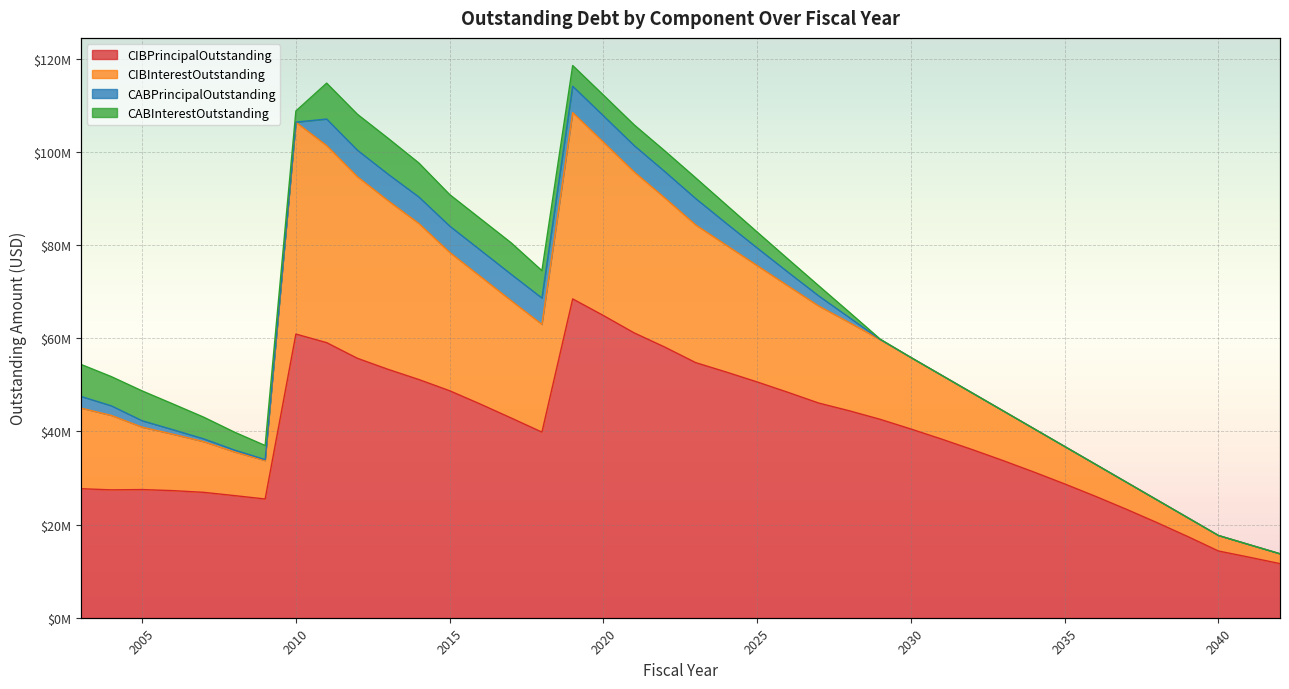

What is the lowest value of the CIBPrincipalOutstanding series?

11615000.0